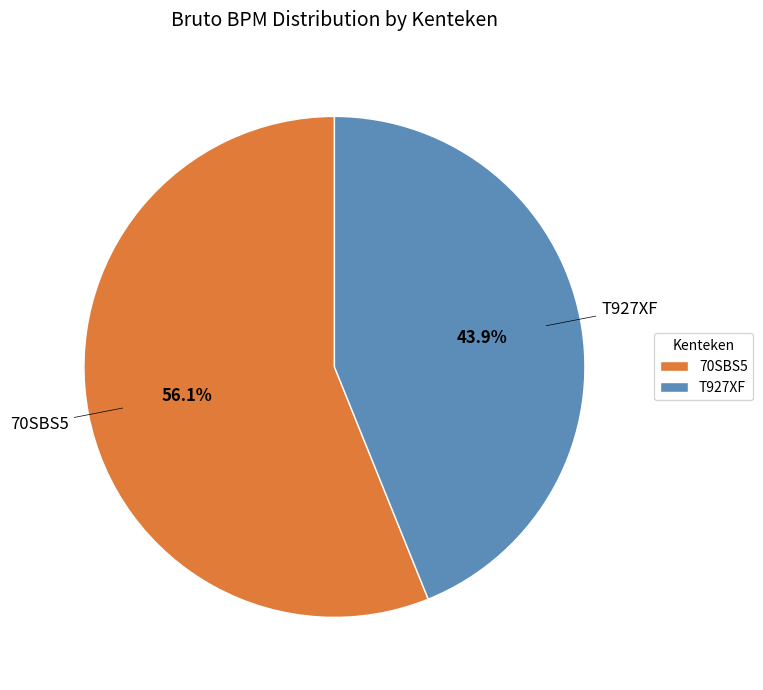

Approximately how many times larger is the value at 70SBS5 compared to T927XF?

1.3